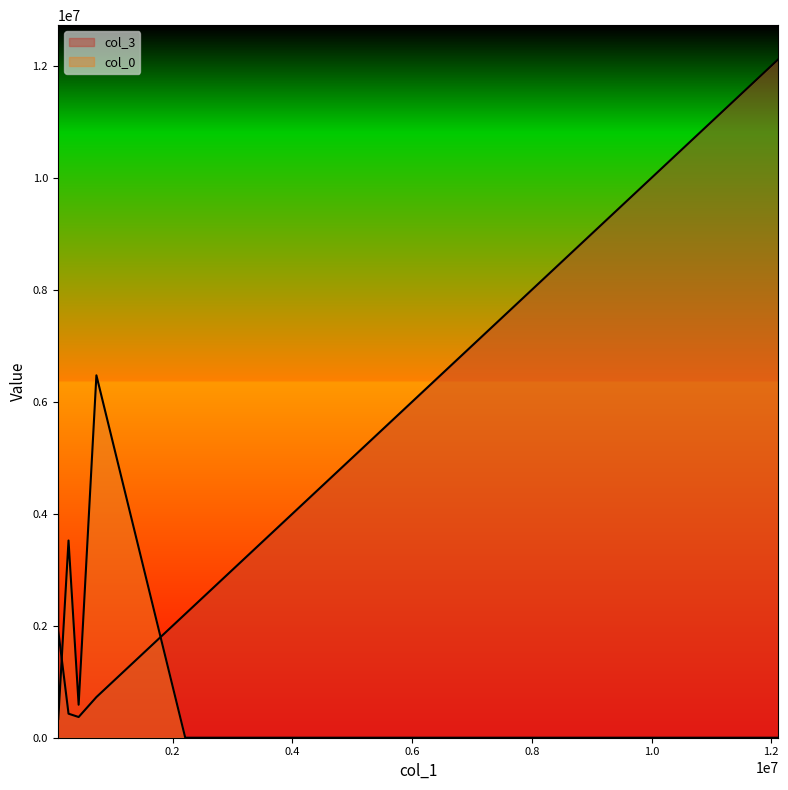

List the series in order of their peak value, highest first.

col_3, col_0